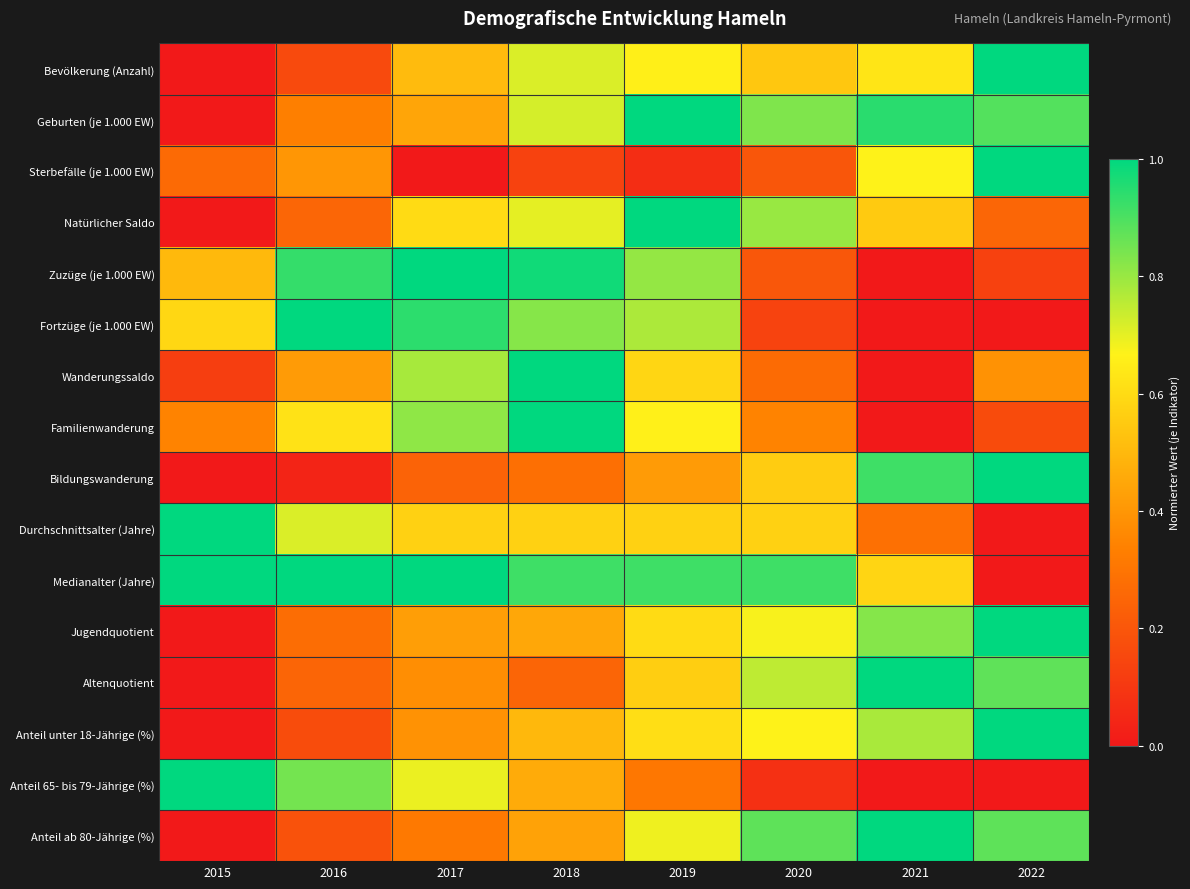

At which category is the sum across all series the highest?

2019